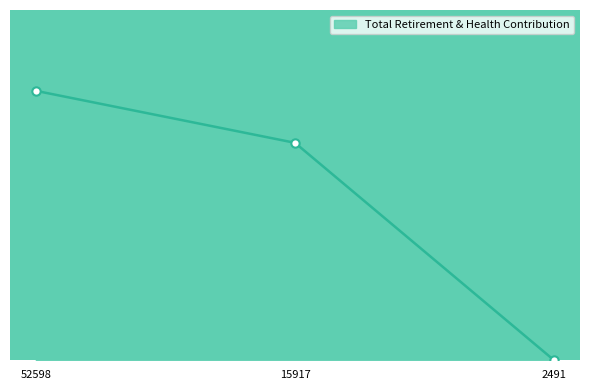

Which category has the highest value across all series?

52598.0